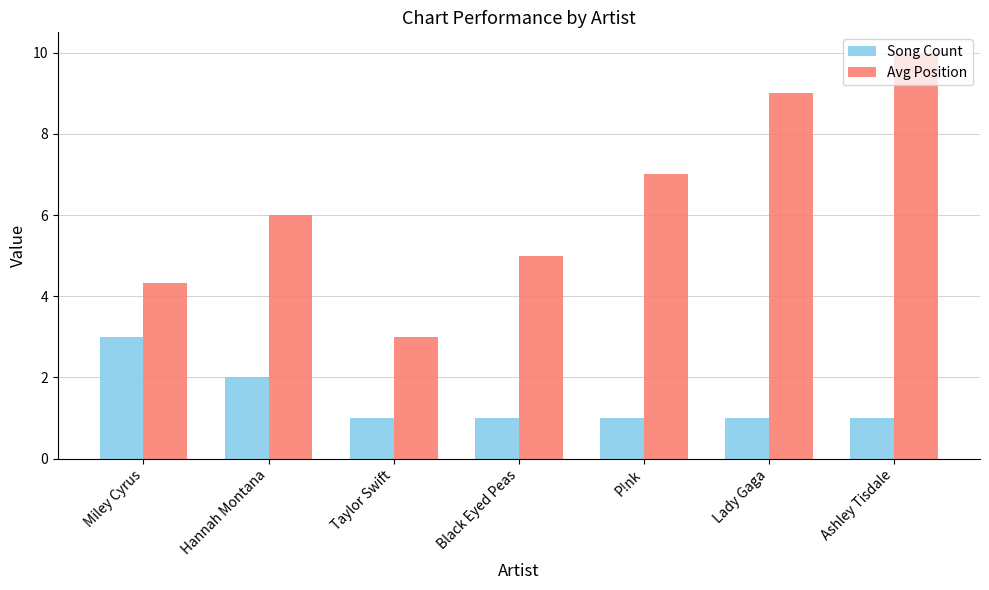

What is the difference between the maximum and minimum values in the Song Count series?

2.0